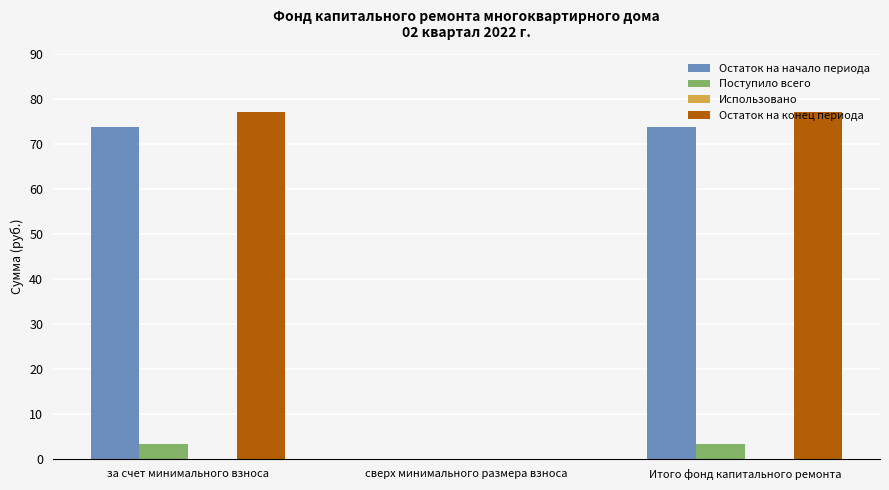

The Остаток на начало периода series shows 47.2 at сверх минимального размера взноса. True or false?

False